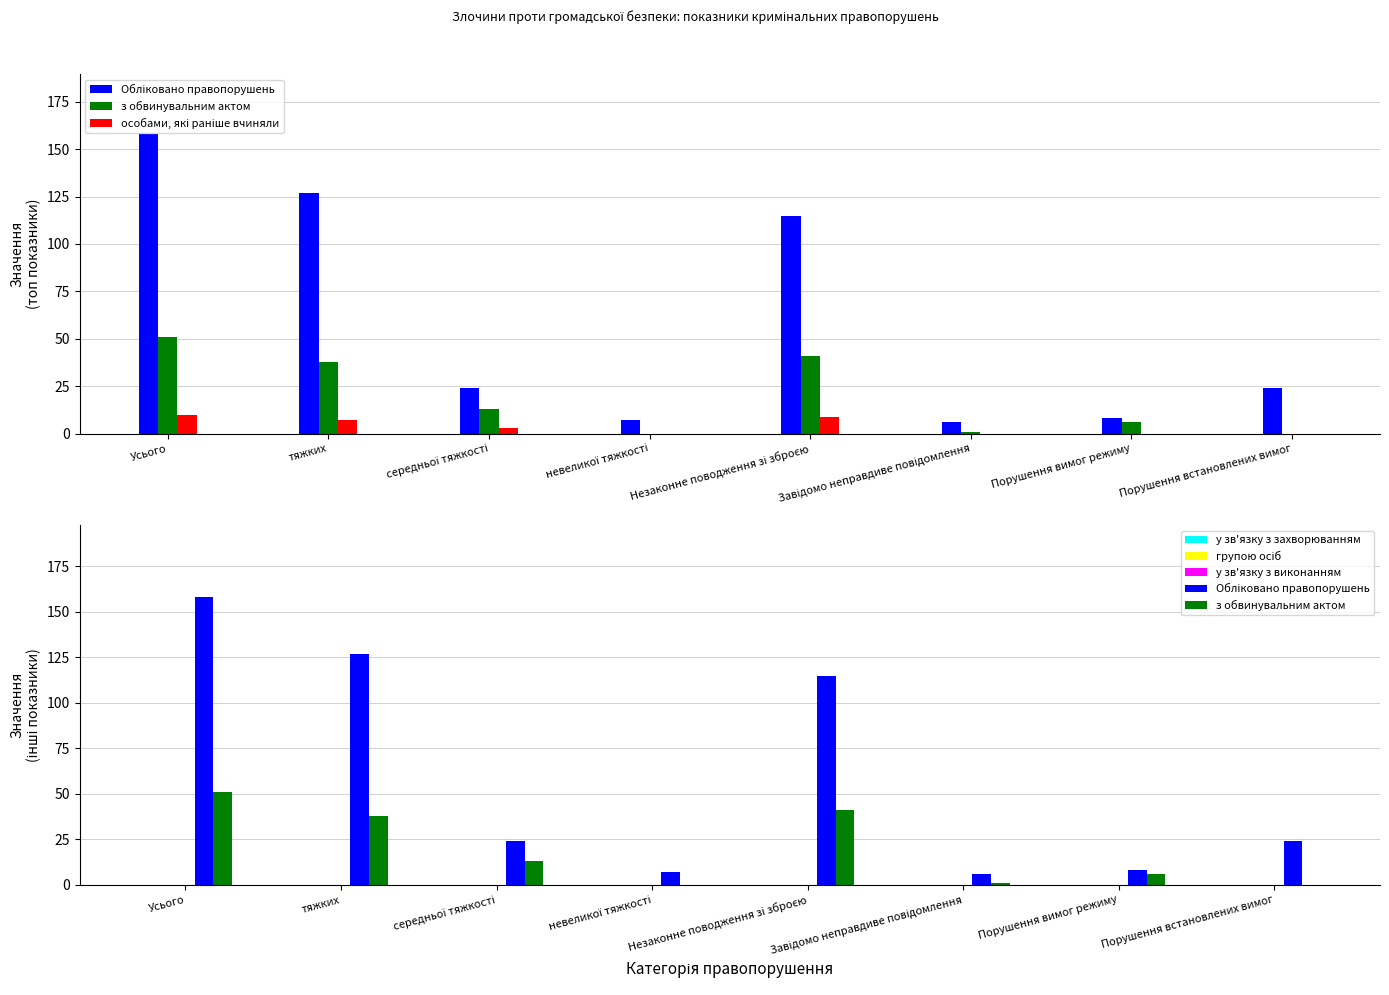

Reading right to left, list all the values displayed in this chart.

Обліковано правопорушень: Порушення встановлених вимог=24	Порушення вимог режиму=8	Завідомо неправдиве повідомлення=6	Незаконне поводження зі зброєю=115	невеликої тяжкості=7	середньої тяжкості=24	тяжких=127	Усього=158
з обвинувальним актом: Порушення встановлених вимог=0	Порушення вимог режиму=6	Завідомо неправдиве повідомлення=1	Незаконне поводження зі зброєю=41	невеликої тяжкості=0	середньої тяжкості=13	тяжких=38	Усього=51
особами, які раніше вчиняли: Порушення встановлених вимог=0	Порушення вимог режиму=0	Завідомо неправдиве повідомлення=0	Незаконне поводження зі зброєю=9	невеликої тяжкості=0	середньої тяжкості=3	тяжких=7	Усього=10
у зв'язку з захворюванням: Порушення встановлених вимог=0	Порушення вимог режиму=0	Завідомо неправдиве повідомлення=0	Незаконне поводження зі зброєю=0	невеликої тяжкості=0	середньої тяжкості=0	тяжких=0	Усього=0
групою осіб: Порушення встановлених вимог=0	Порушення вимог режиму=0	Завідомо неправдиве повідомлення=0	Незаконне поводження зі зброєю=0	невеликої тяжкості=0	середньої тяжкості=0	тяжких=0	Усього=0
у зв'язку з виконанням: Порушення встановлених вимог=0	Порушення вимог режиму=0	Завідомо неправдиве повідомлення=0	Незаконне поводження зі зброєю=0	невеликої тяжкості=0	середньої тяжкості=0	тяжких=0	Усього=0